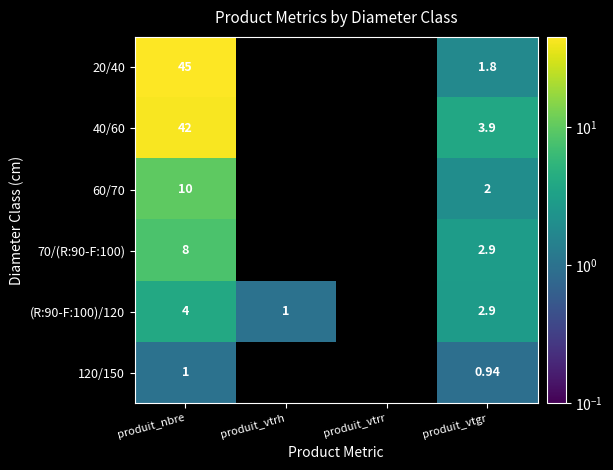

Is the value of (R:90-F:100)/120 at produit_vtrh greater than the value of 40/60 at produit_vtgr?

No